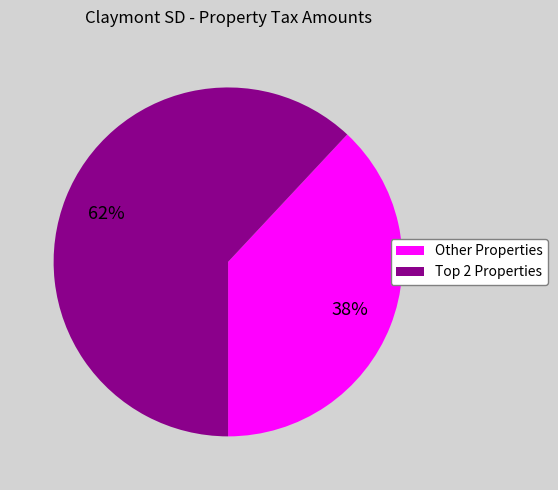

How many segments does this pie chart have?

2